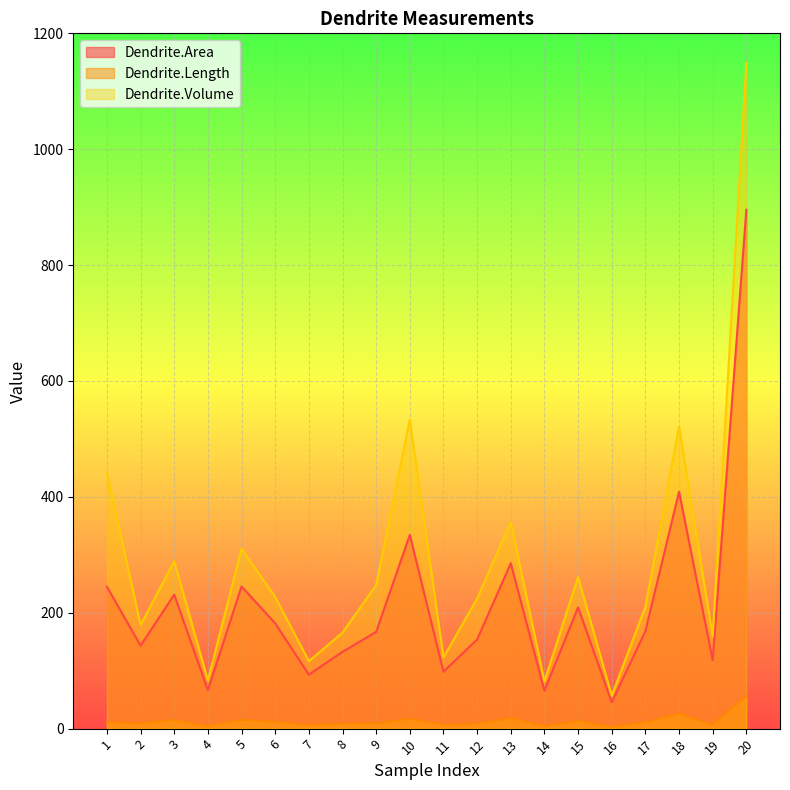

Reading right to left, list all the values displayed in this chart.

Dendrite.Area: 20=895.4	19=118.2	18=408.8	17=168.1	16=45.5	15=209.2	14=65.3	13=285.4	12=153.8	11=98.3	10=334.5	9=166.9	8=132.6	7=93.1	6=181.8	5=245.4	4=66.3	3=231.3	2=143.2	1=244.8
Dendrite.Length: 20=55.6	19=7.0	18=25.5	17=10.7	16=2.9	15=13.3	14=4.2	13=18.2	12=8.4	11=6.3	10=16.8	9=8.9	8=8.4	7=5.9	6=11.6	5=15.4	4=4.2	3=14.7	2=9.1	1=10.7
Dendrite.Volume: 20=1149.1	19=159.4	18=521.7	17=210.2	16=56.9	15=261.5	14=81.6	13=356.8	12=224.3	11=122.9	10=533.4	9=247.7	8=165.7	7=116.3	6=227.2	5=310.5	4=82.8	3=289.1	2=179.0	1=442.6